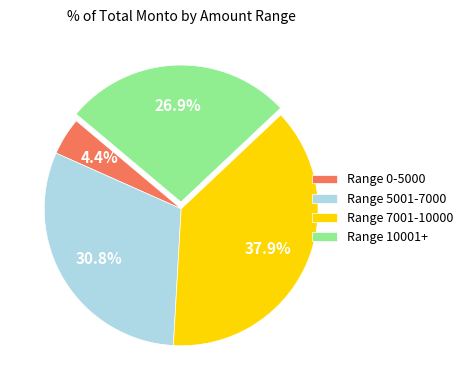

Does any single category account for the majority?

No